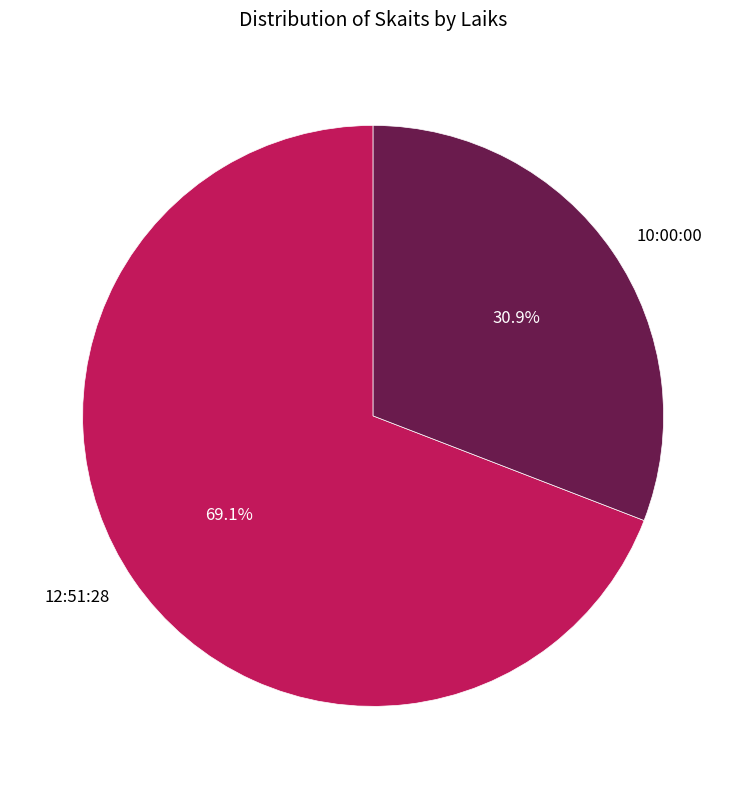

Count the number of slices in the pie.

2